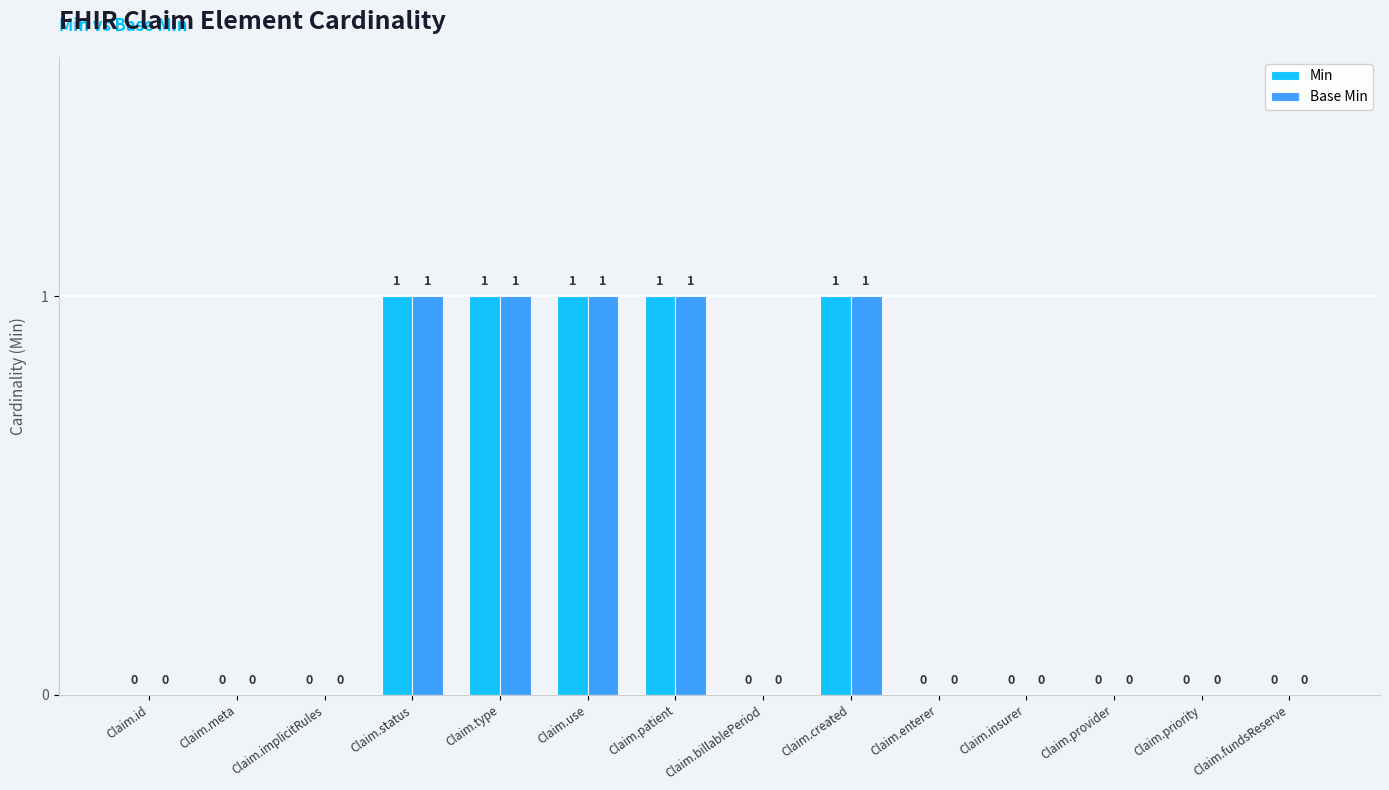

What is the highest value of the Min series?

1